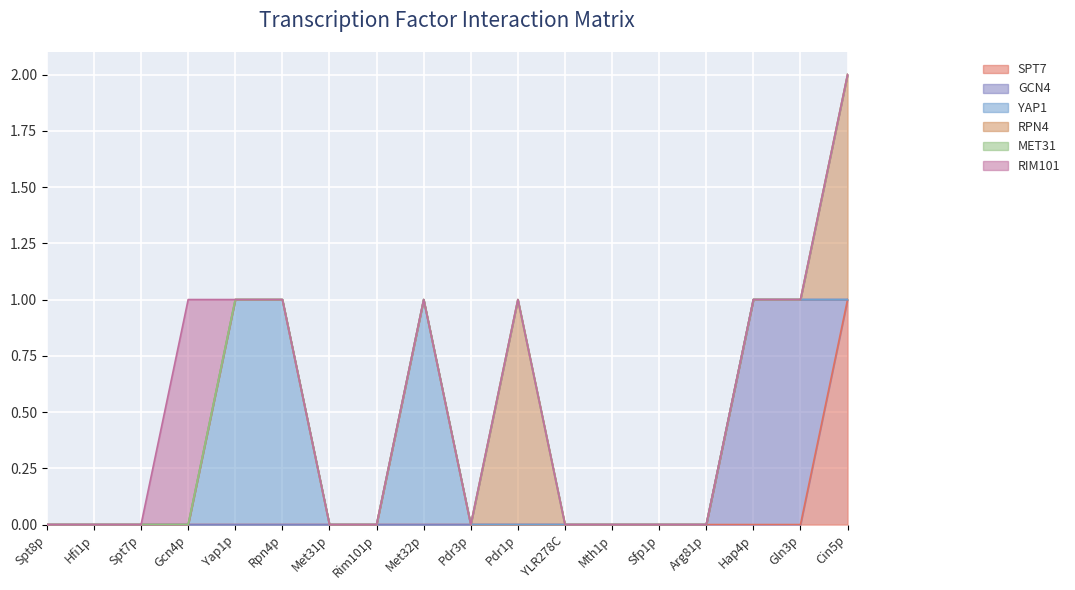

What are all the series names shown in the legend?

SPT7, GCN4, YAP1, RPN4, MET31, RIM101